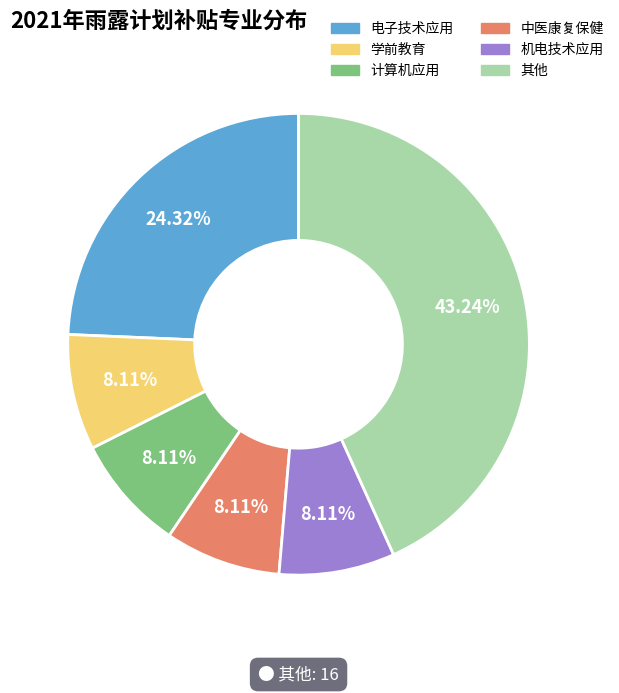

Count the number of slices in the pie.

6